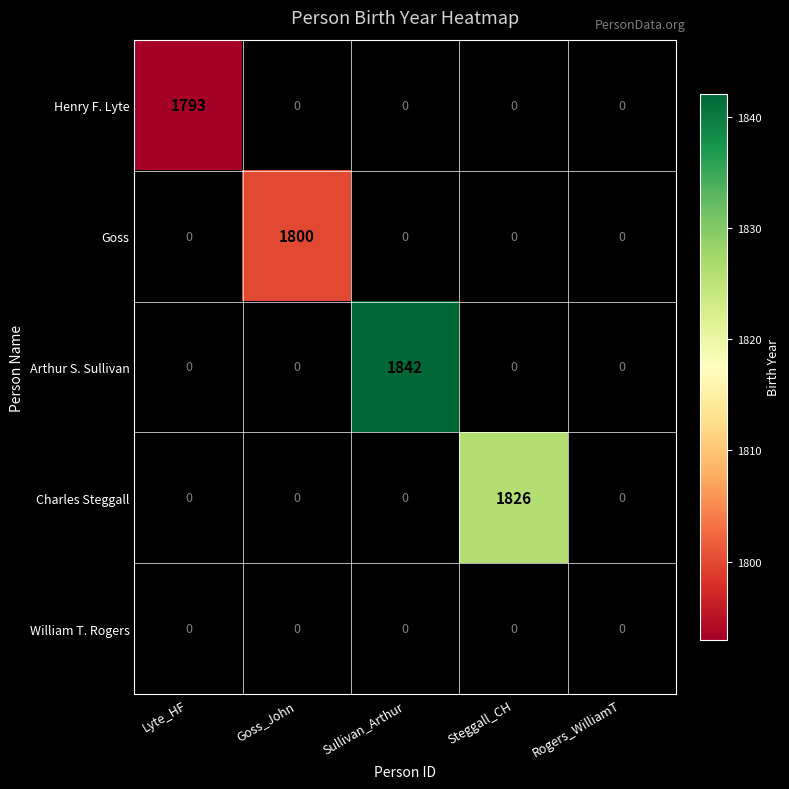

The Charles Steggall series shows 1826 at Steggall_CH. True or false?

True